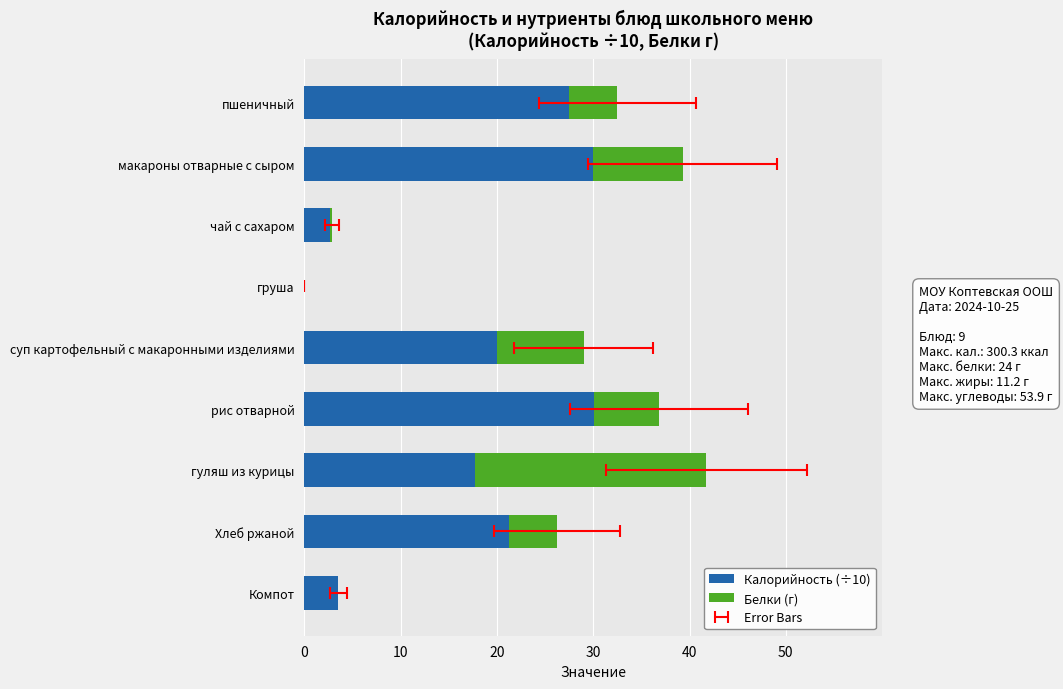

Are the bars horizontal?

Yes